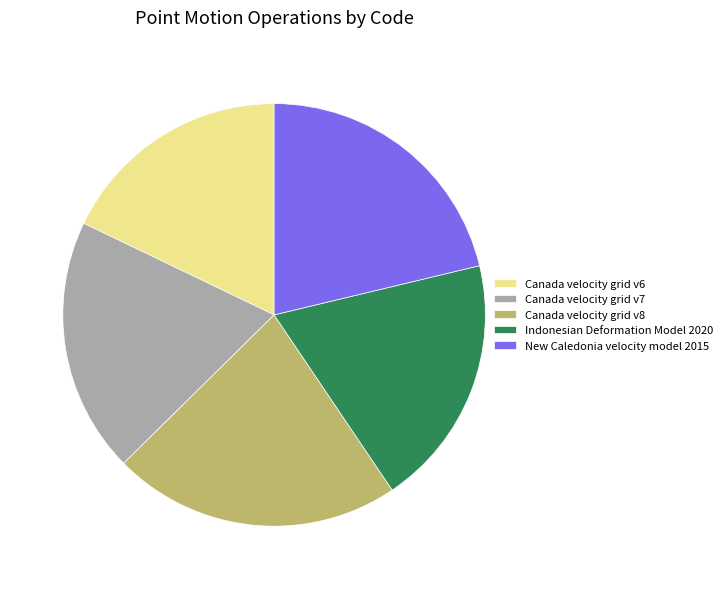

Which slice is the smallest?

Canada velocity grid v6